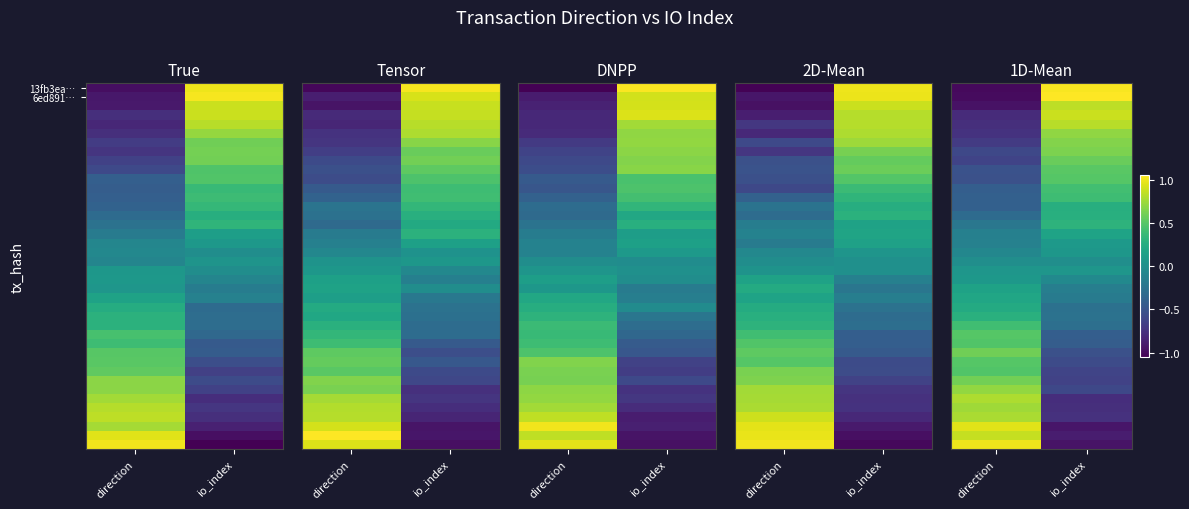

What value does the 13fb3ea… series have at direction?

-1.0